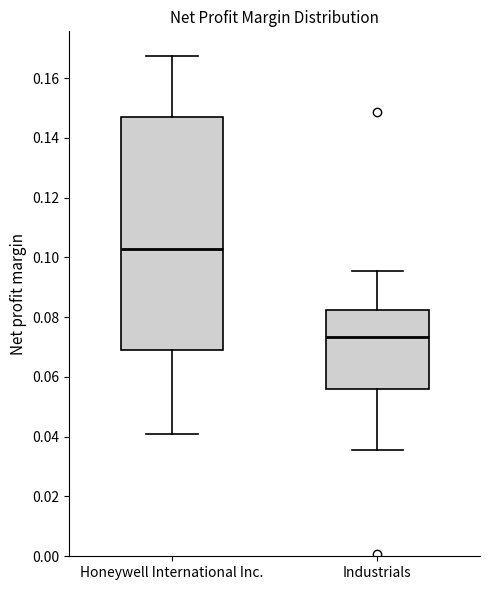

Which box is the tallest, from its lower edge to its upper edge?

Honeywell International Inc.